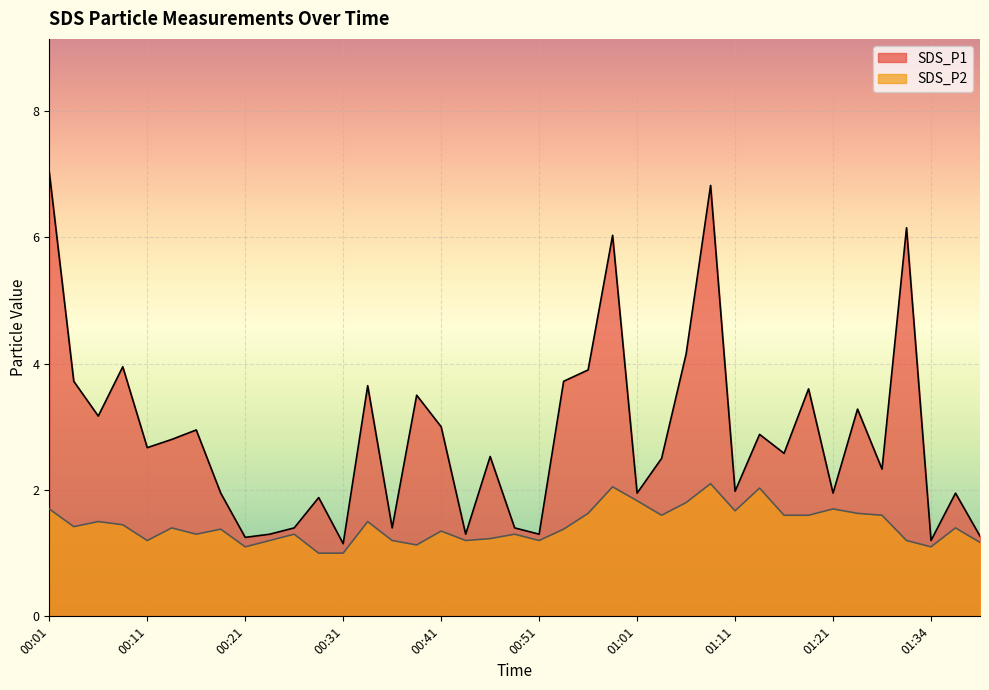

List the series in order of their peak value, lowest first.

SDS_P2, SDS_P1